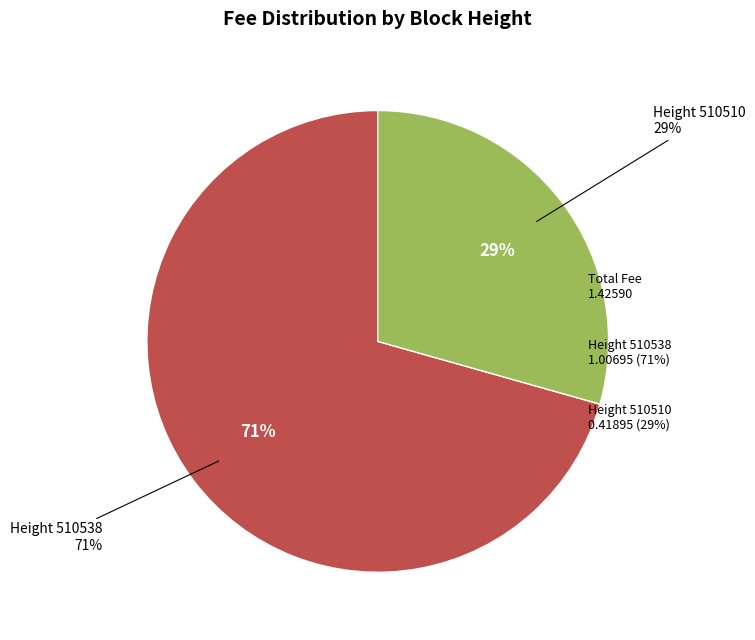

Which slice is the smallest?

510510